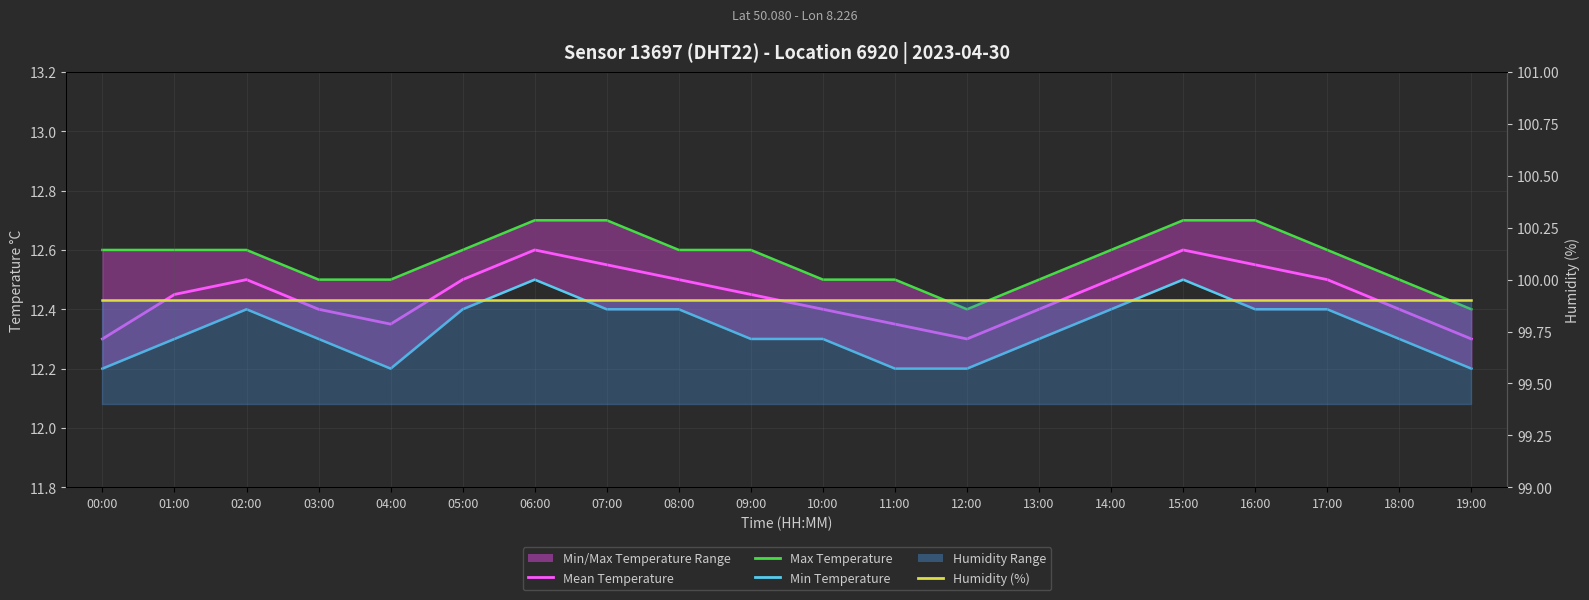

What is the approximate value of Min Temperature at 02:00?

12.4